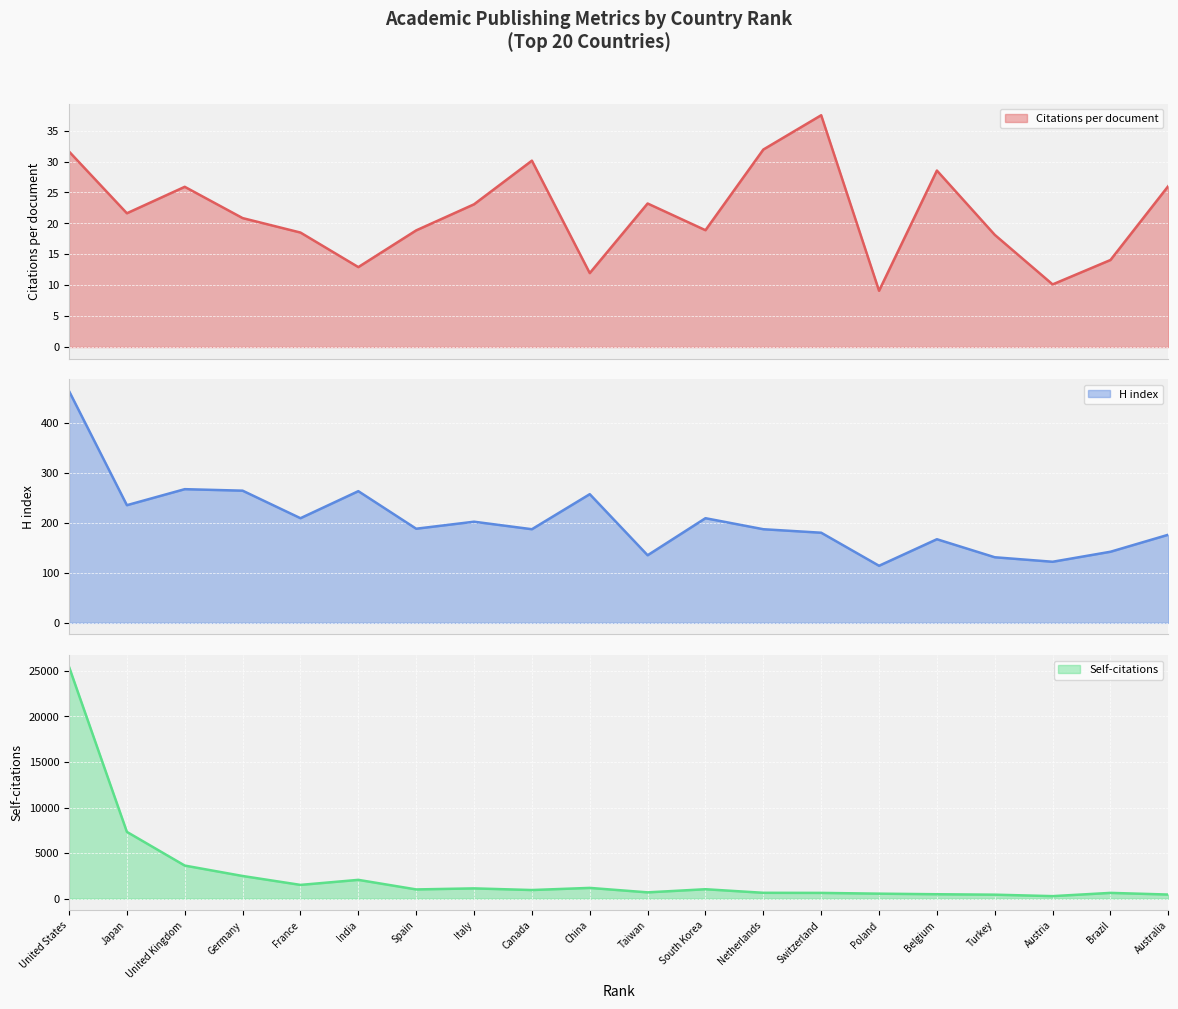

What is the lowest value of the Citations per document series?

9.1